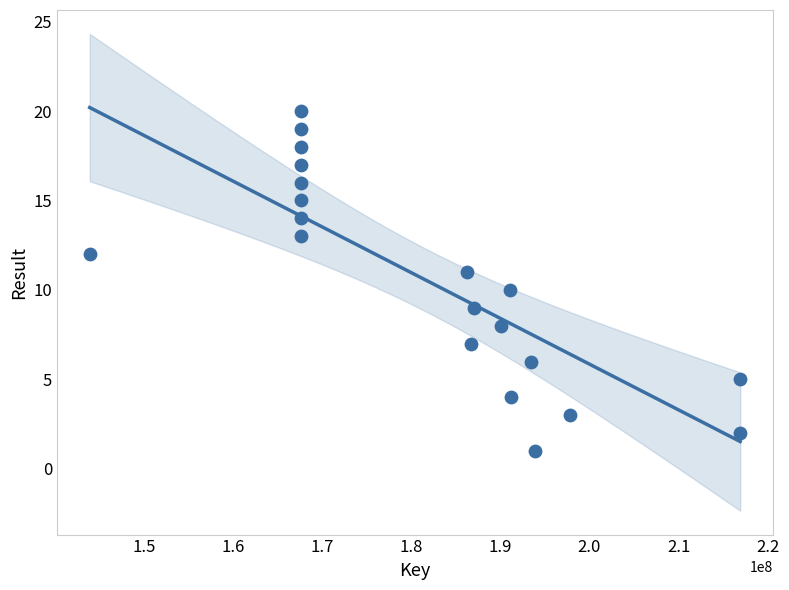

What is the range of X values (max minus min)?

72981589